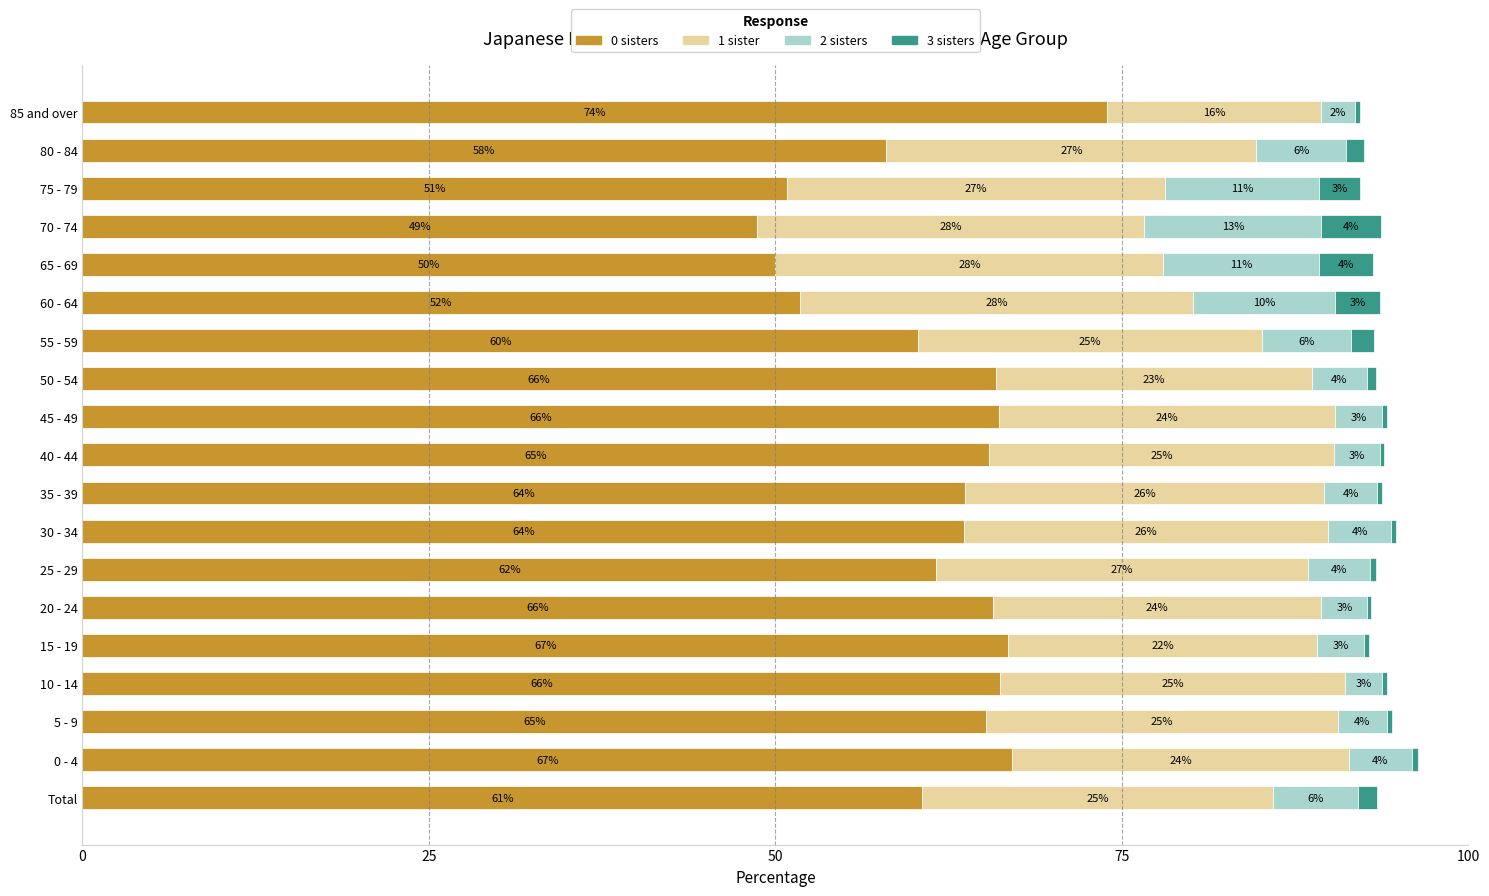

Which category has the highest value in the 0 sisters series?

85 and over